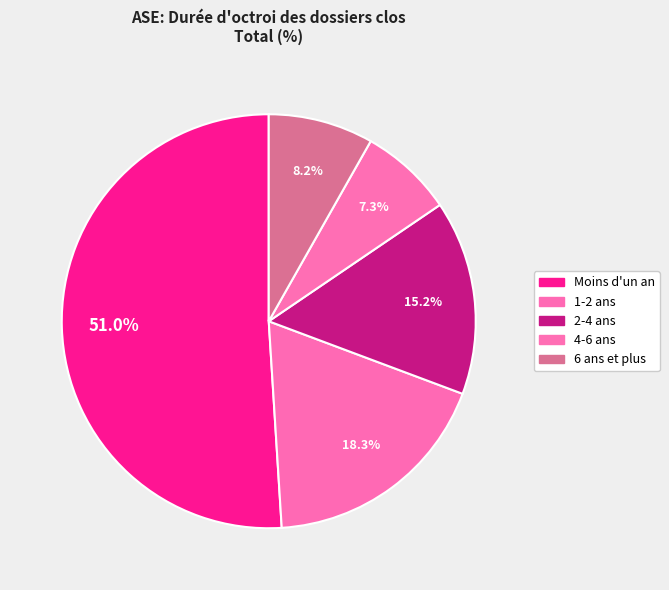

Count the number of slices in the pie.

5